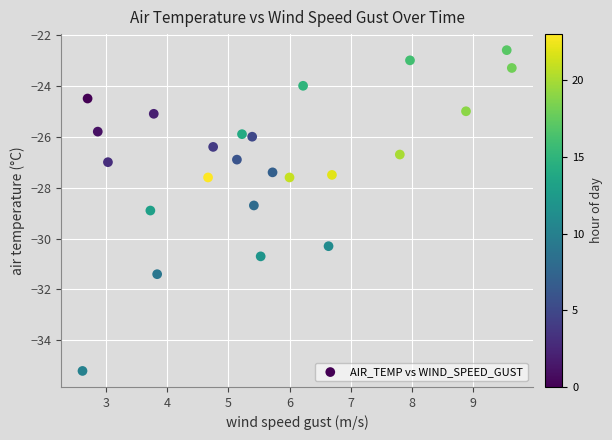

What is the range of Y values (max minus min)?

12.6